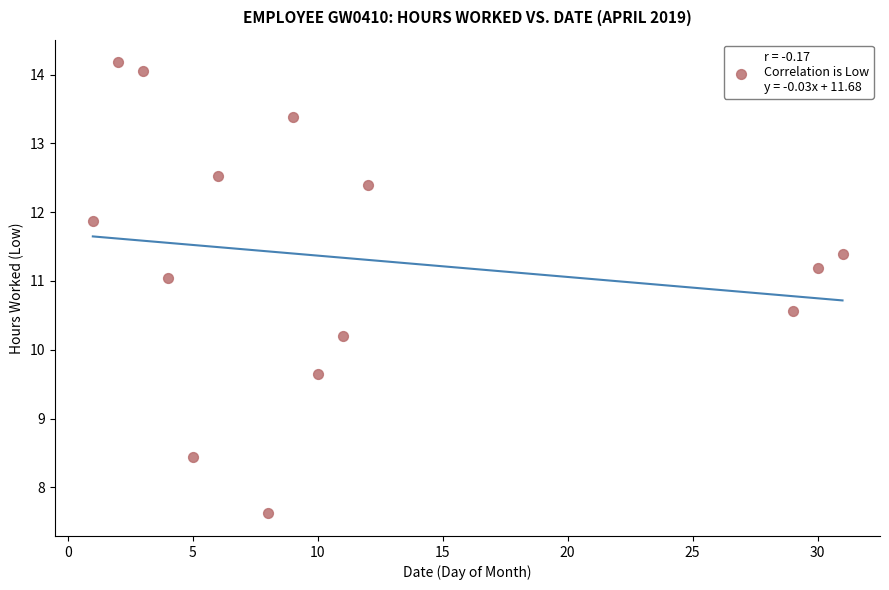

What is the range of X values (max minus min)?

30.0